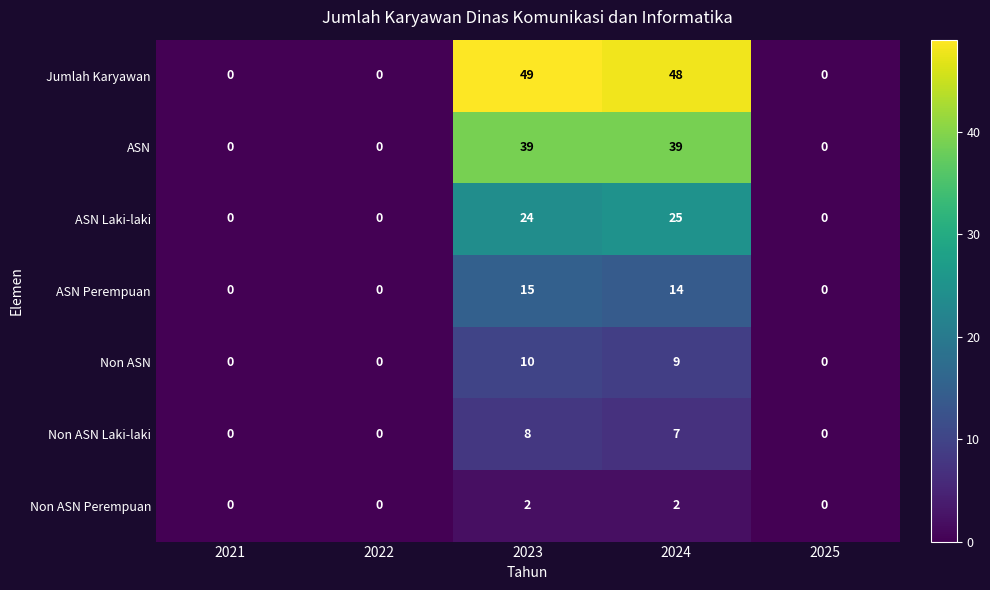

What is the difference between the maximum and minimum values in the ASN Laki-laki series?

25